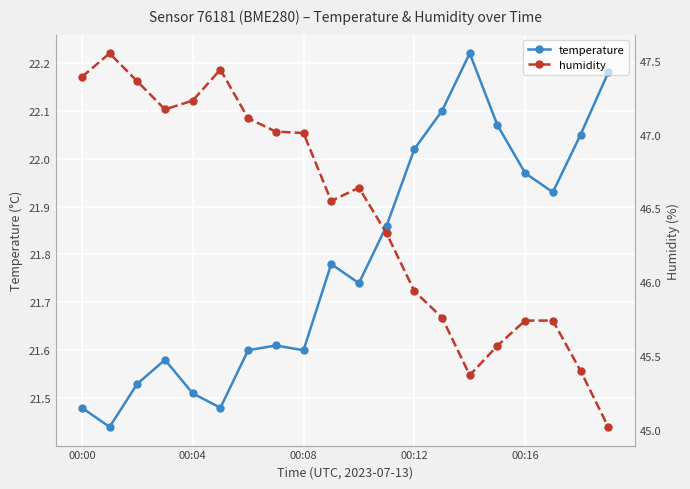

List the series in order of their peak value, highest first.

humidity, temperature